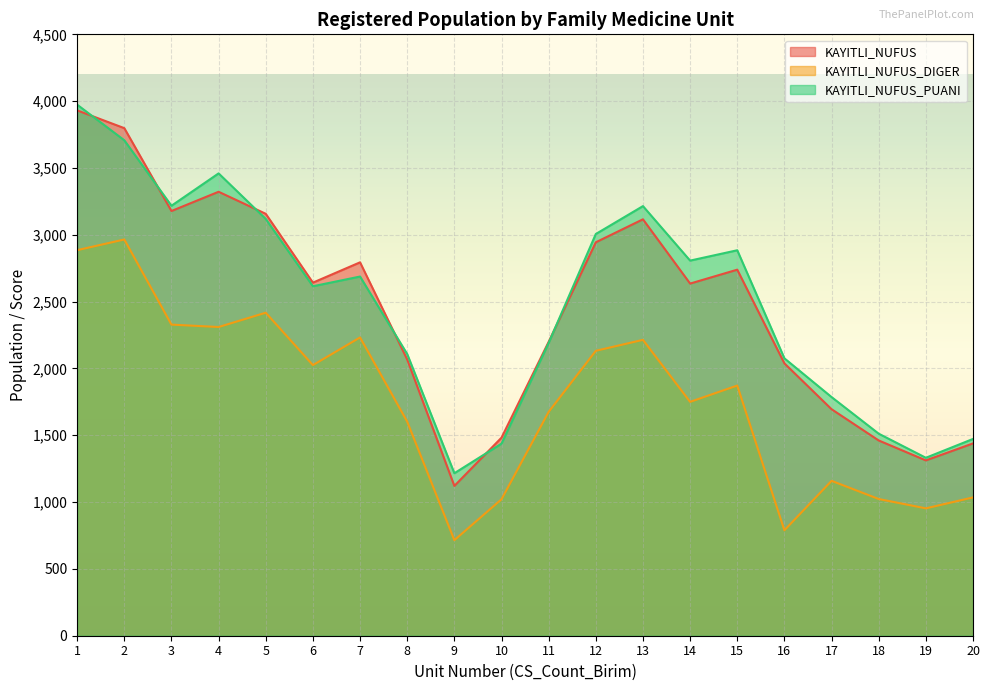

At how many categories does at least one series exceed 739?

20